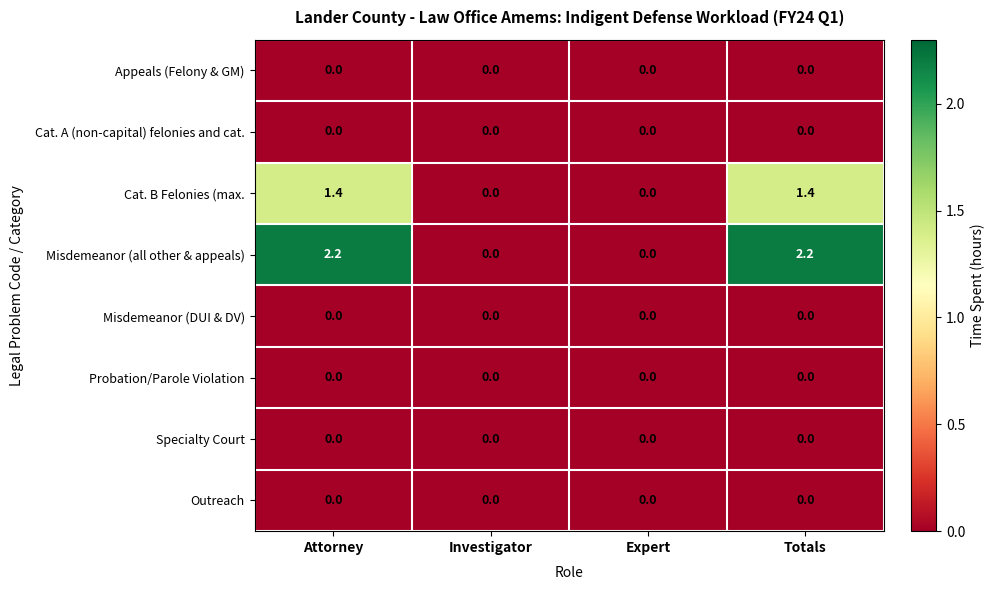

Count the number of data series in this chart.

8